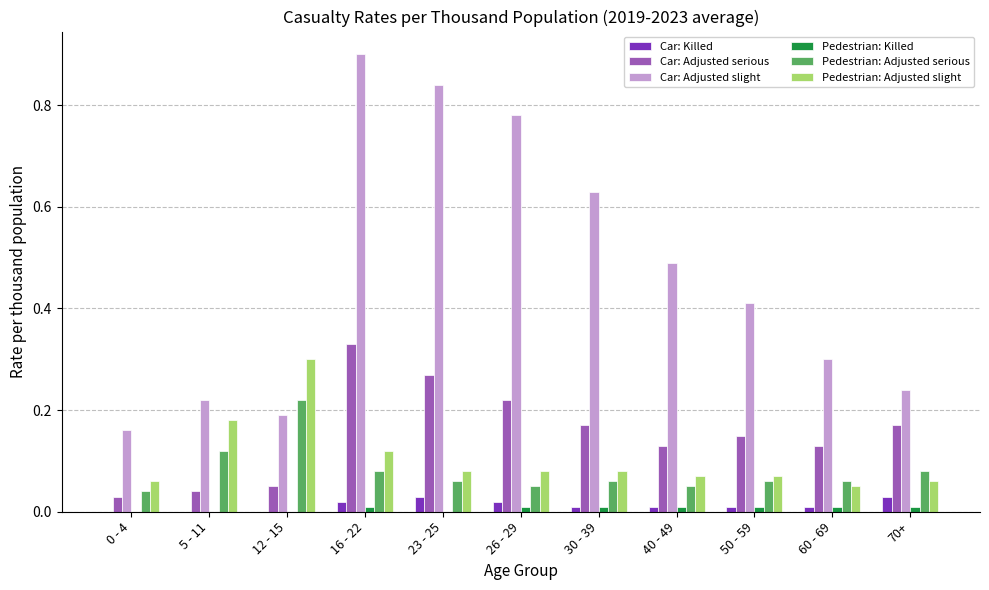

The value of Car: Killed at 5 - 11 is 0.0. True or false?

True